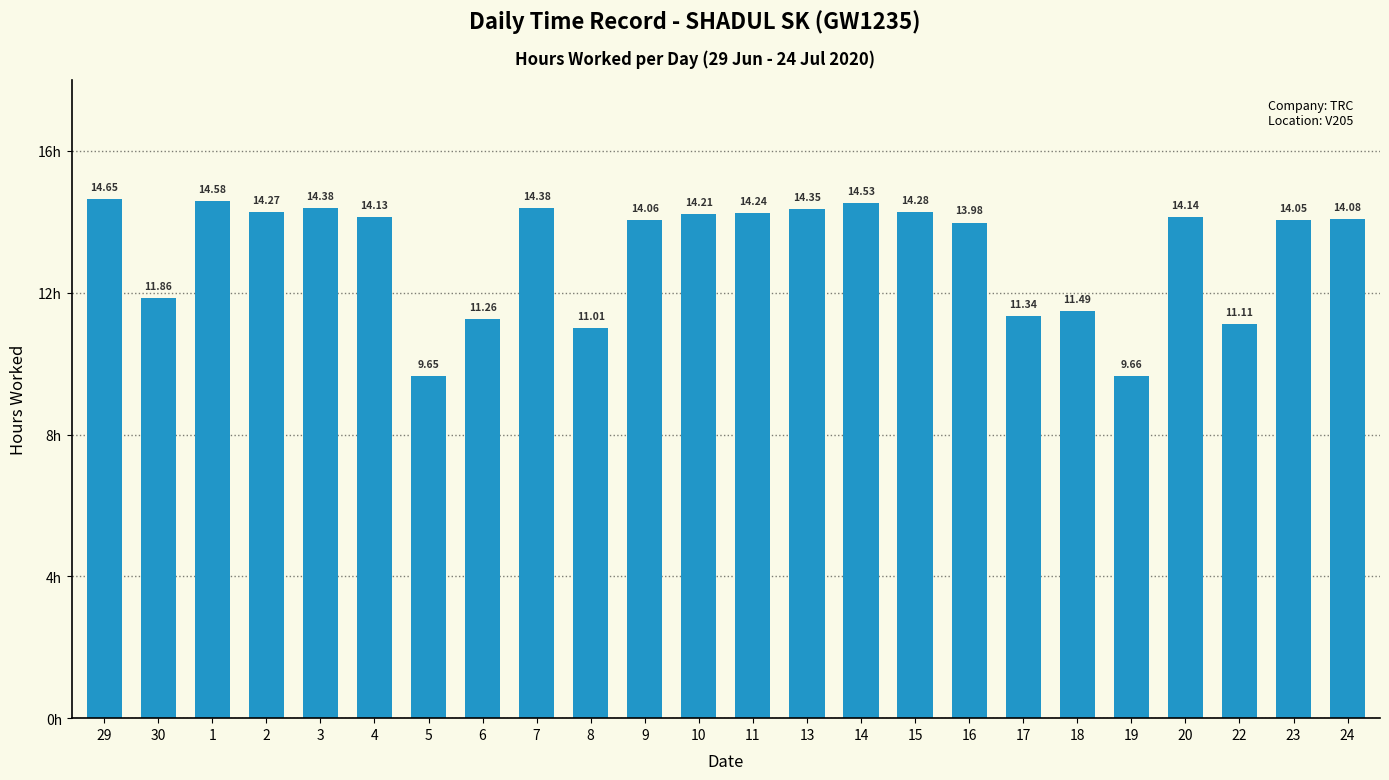

What position from the left is 4?

6